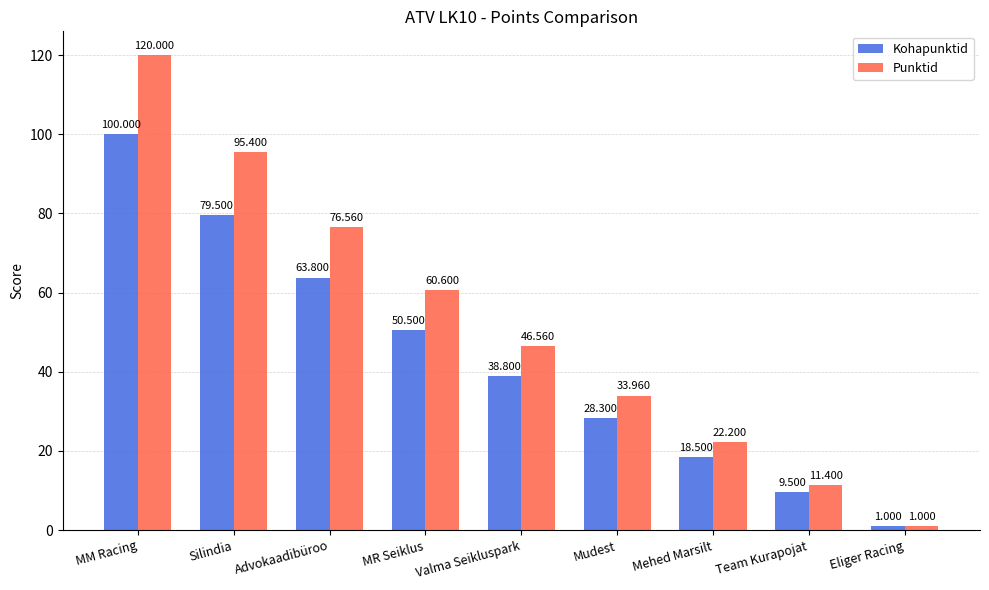

What are all the series names shown in the legend?

Kohapunktid, Punktid